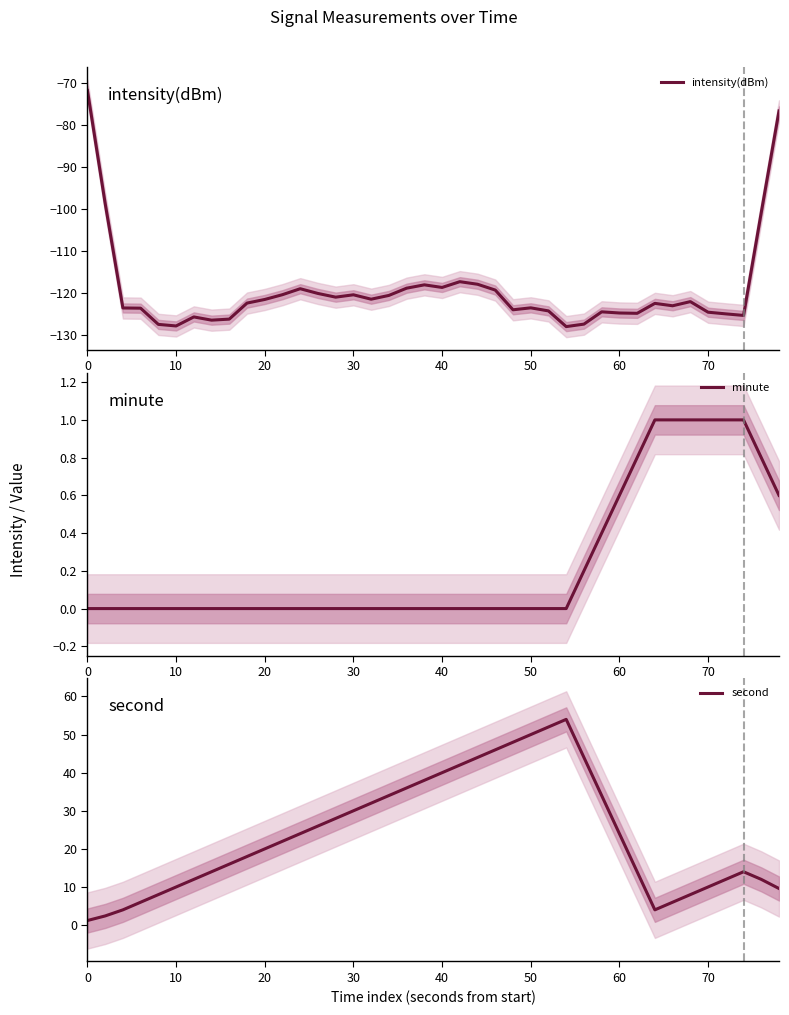

What is the highest value of the second series?

54.0